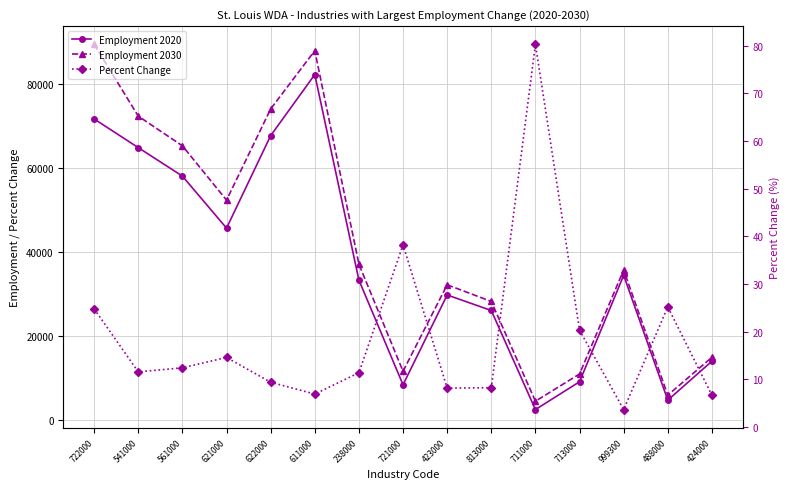

The value of Percent Change at 561000 is 12.4. True or false?

True